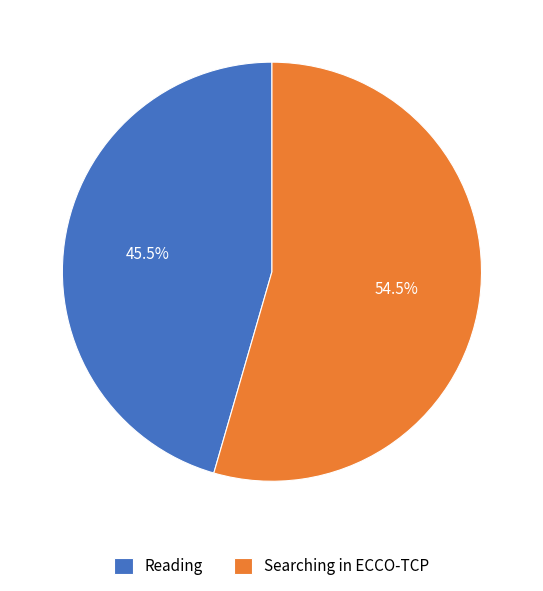

What percentage is NOT represented by Searching in ECCO-TCP?

45.5%